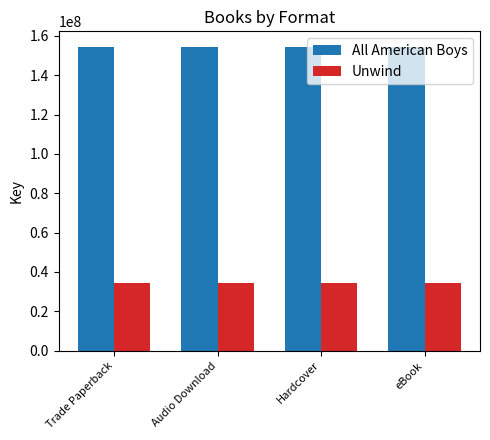

Reading right to left, transcribe all the data shown in this chart.

All American Boys: 154558184	154558184	154558184	154558184
Unwind: 34293211	34293211	34293211	34293211